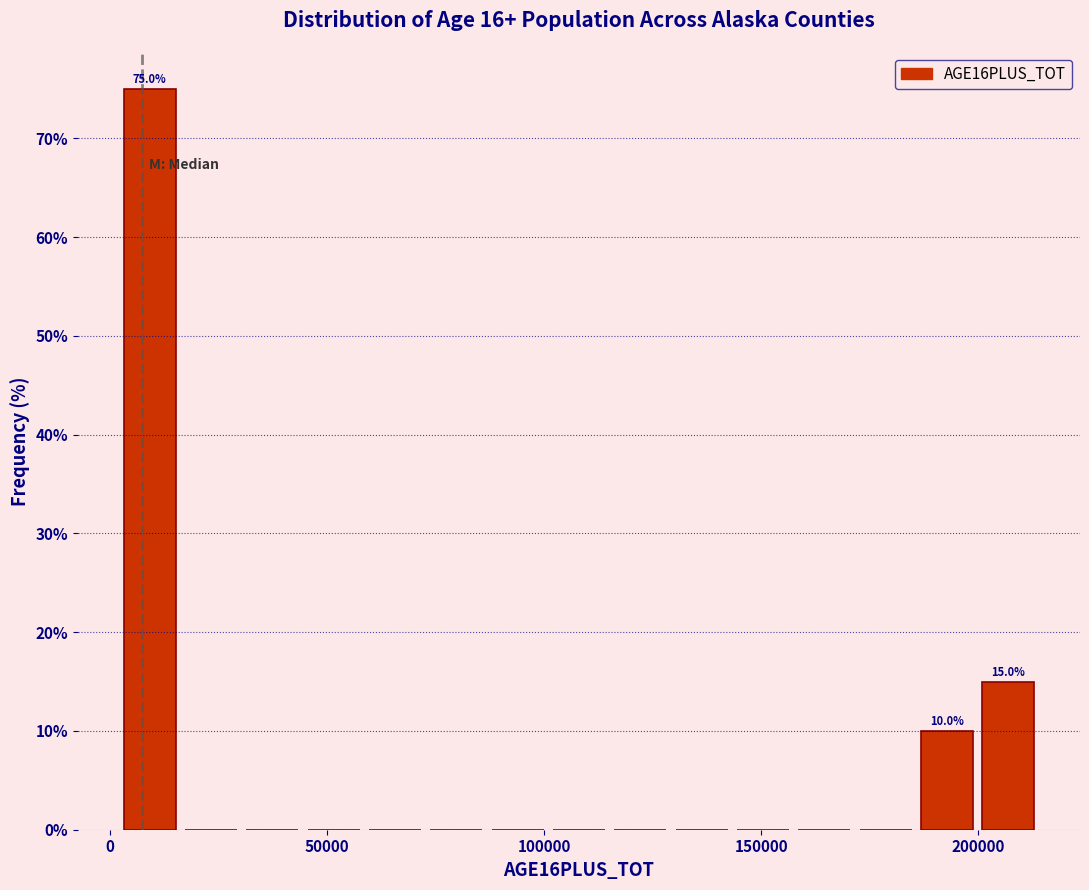

Around what value on the x-axis is the tallest bar? Give the approximate position of its centre, as read against the axis.

10000